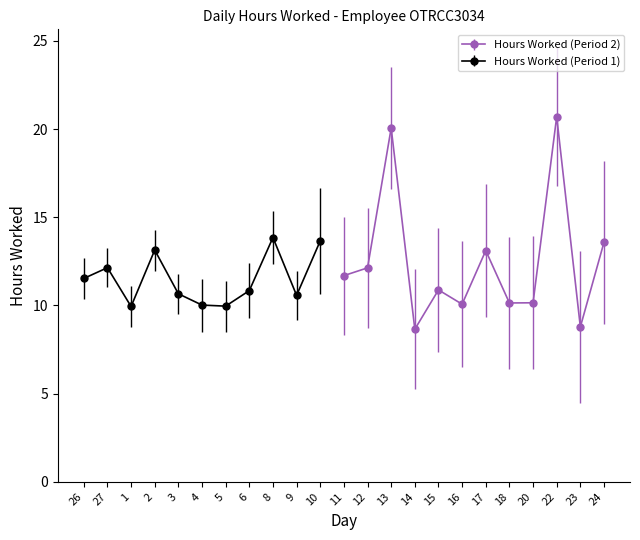

Reading left to right, list all the values displayed in this chart.

26=11.5	27=12.1	1=9.9	2=13.1	3=10.7	4=10.0	5=10.0	6=10.8	8=13.8	9=10.6	10=13.7	11=11.7	12=12.1	13=20.1	14=8.7	15=10.9	16=10.1	17=13.1	18=10.1	20=10.2	22=20.7	23=8.8	24=13.6